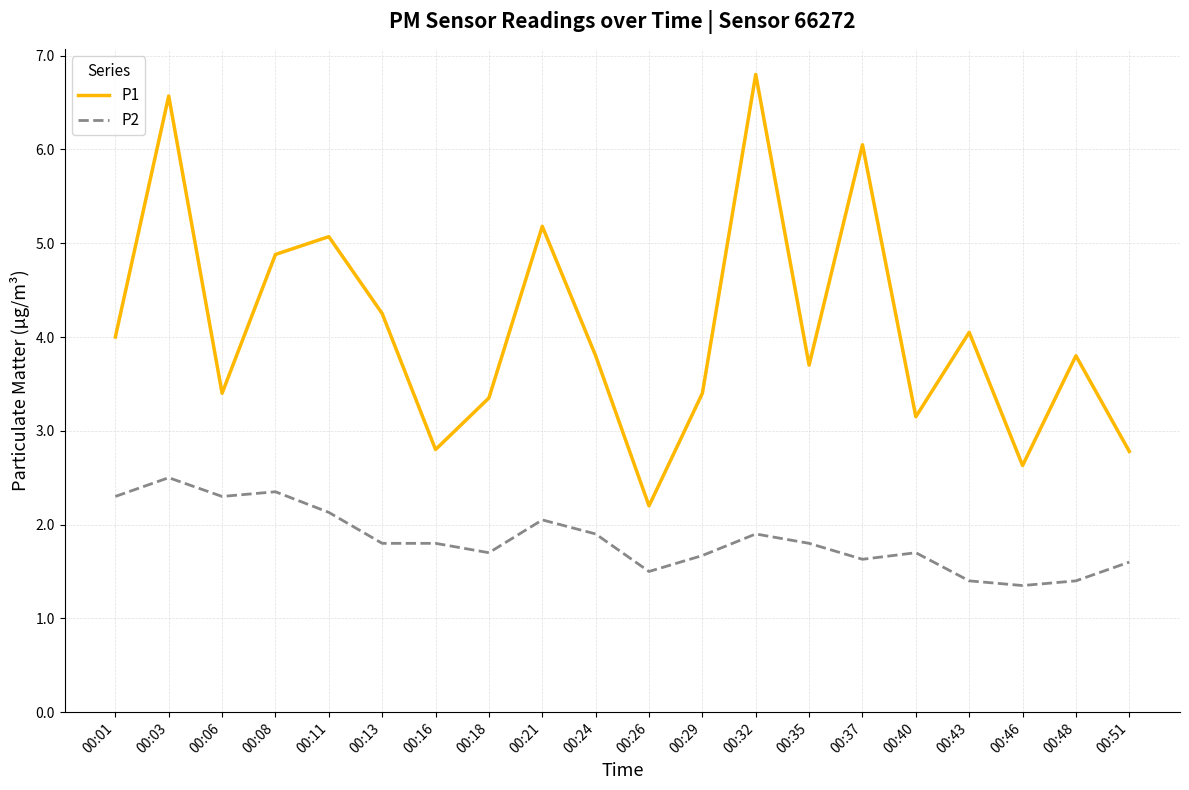

Is it true that P2 equals 1.6 at 00:37?

True